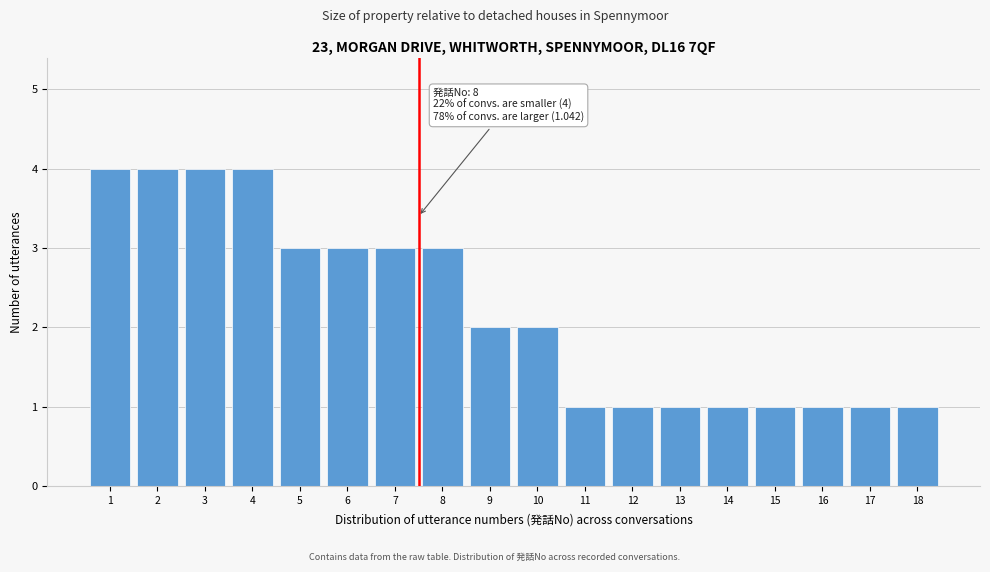

Reading left to right, what are all the values shown in this chart?

1=4	2=4	3=4	4=4	5=3	6=3	7=3	8=3	9=2	10=2	11=1	12=1	13=1	14=1	15=1	16=1	17=1	18=1